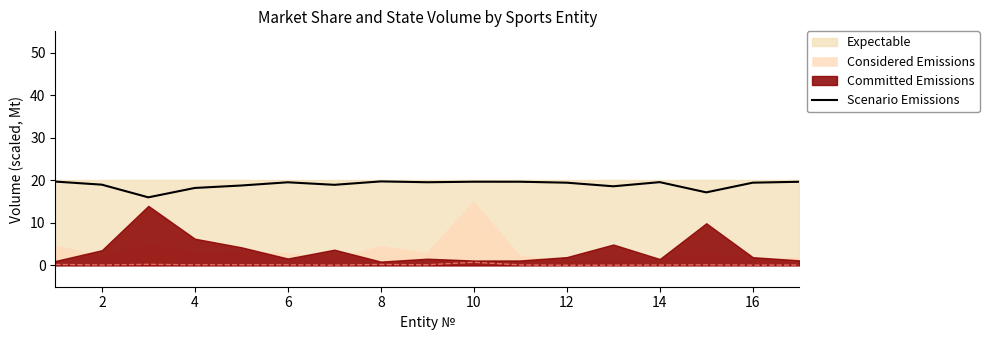

What is the highest value of the Scenario Emissions series?

19.7